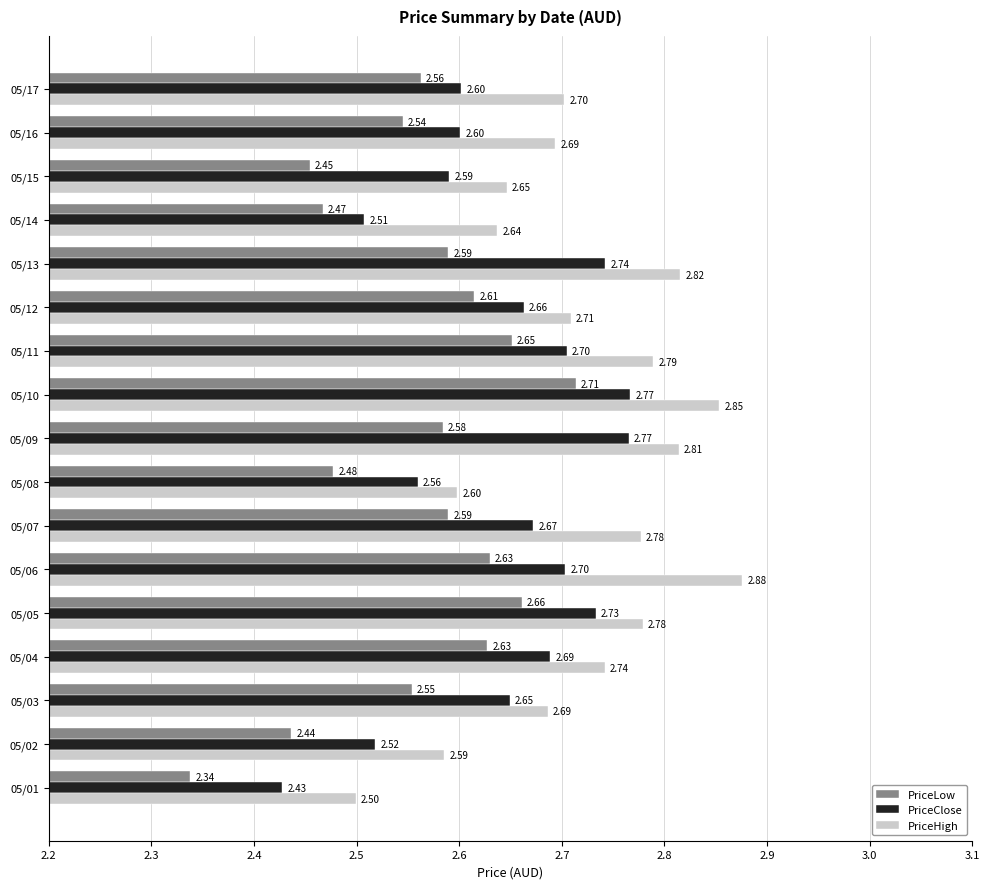

Which series has the largest total across all categories?

PriceHigh